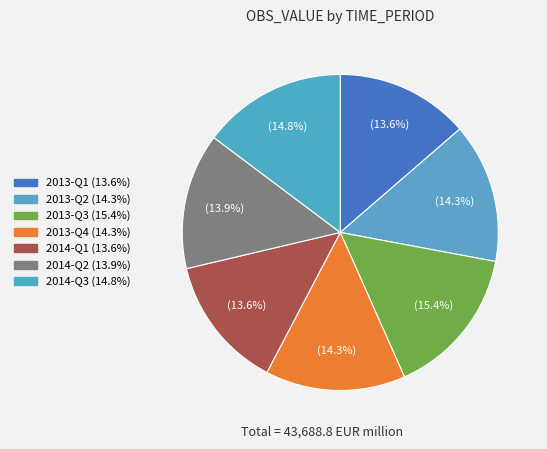

Is it true that 2013-Q2 is 27% of the pie?

False